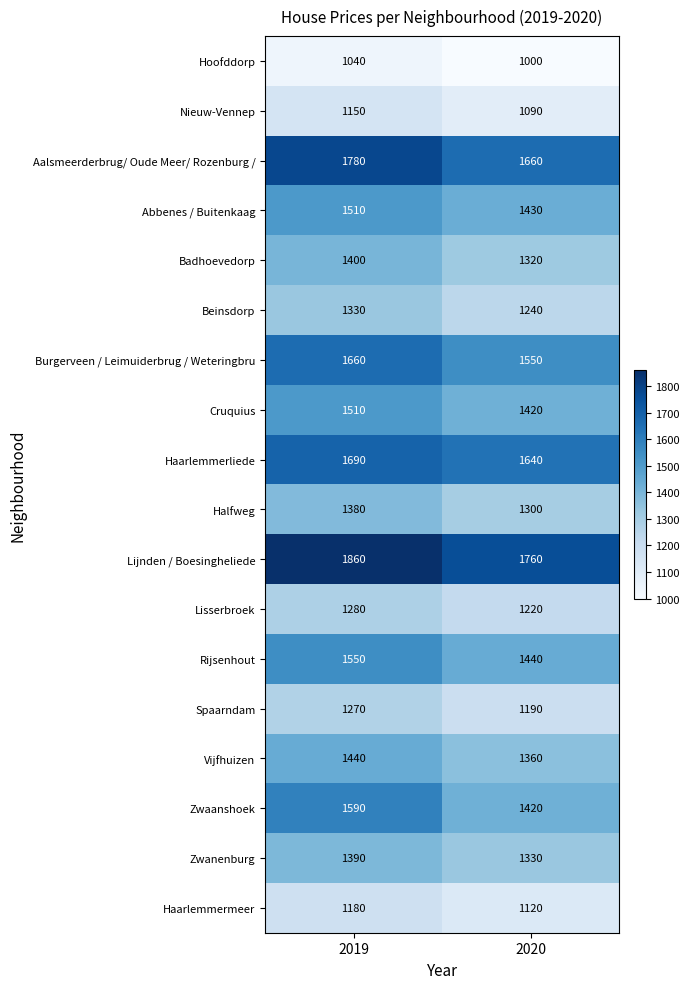

Which series has the widest spread of values?

Zwaanshoek